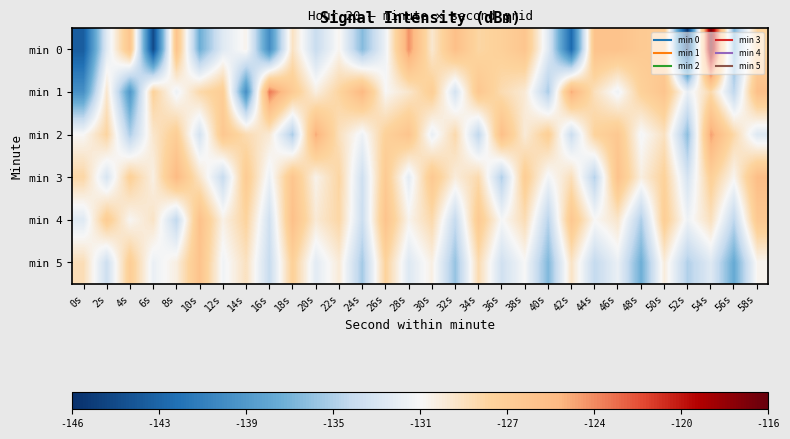

At 48s, list the series in order from largest to smallest.

min 0, min 1, min 3, min 2, min 4, min 5